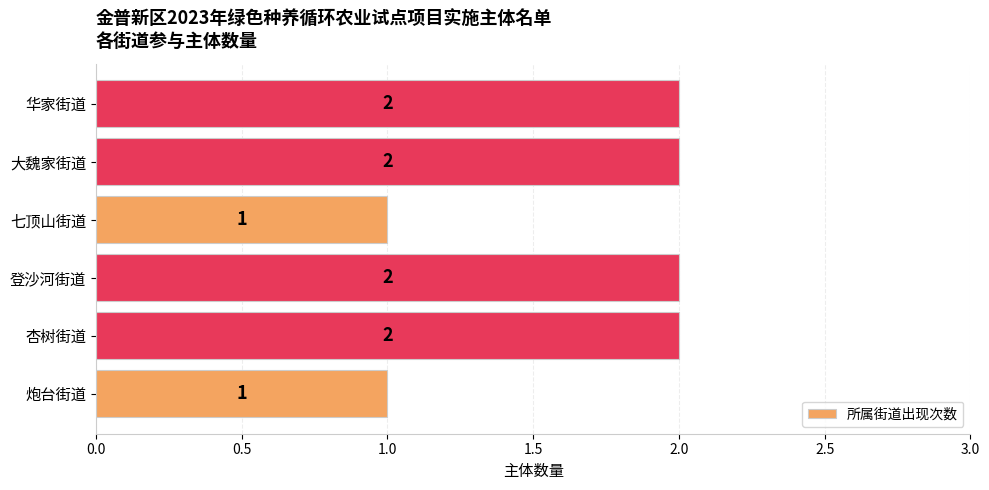

True or false: the data shows 2 at 登沙河街道.

True